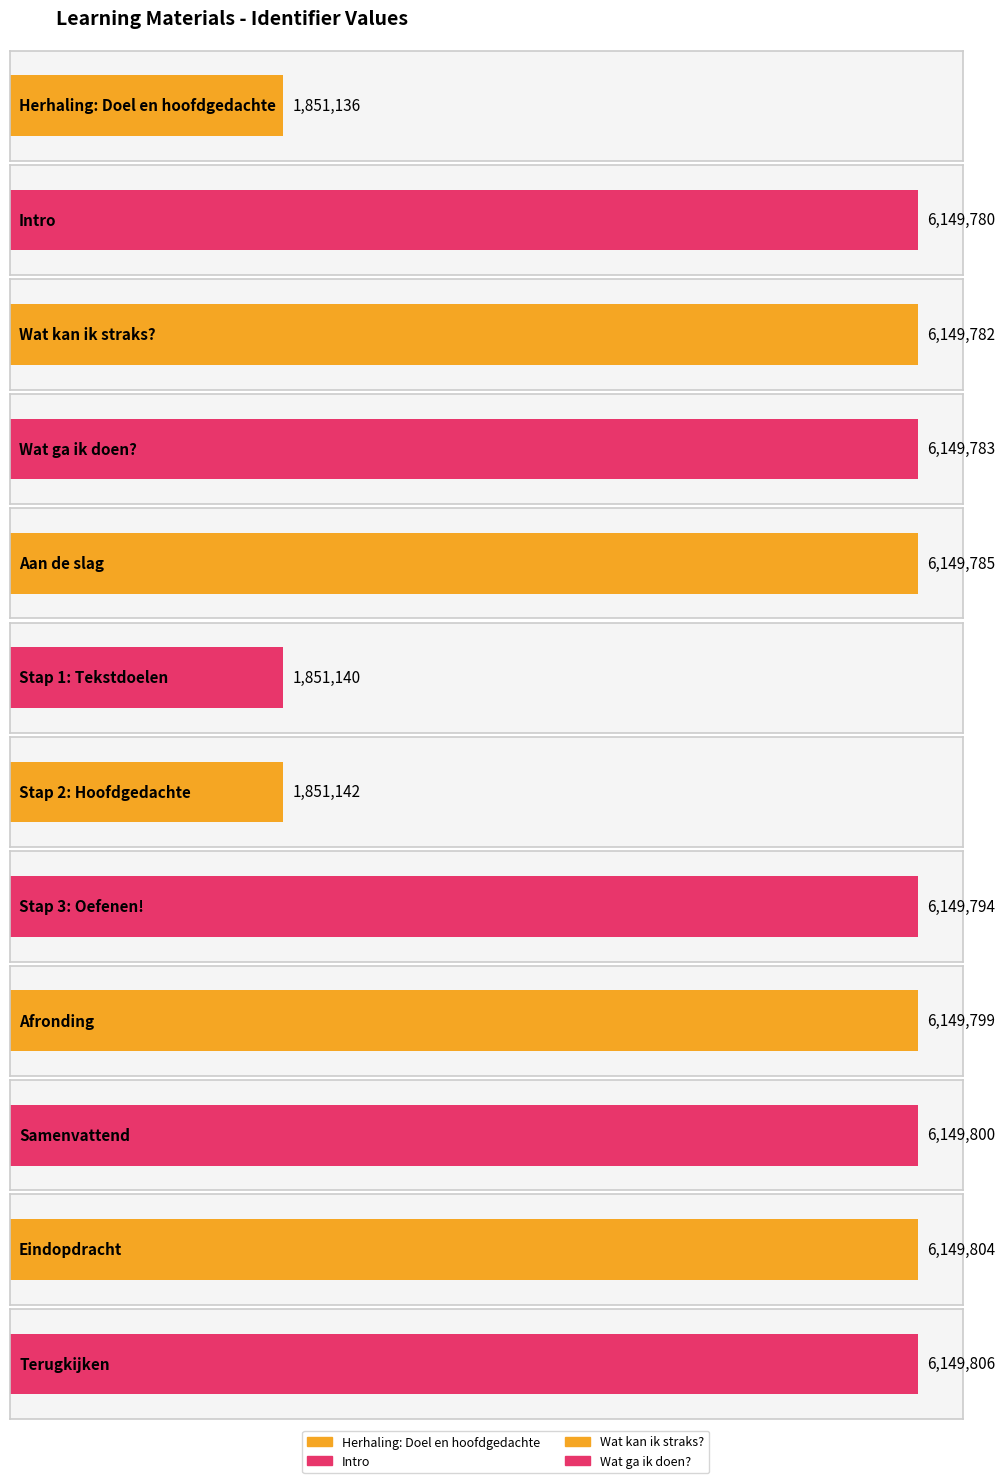

Where is the data nearest to the value 4000471?

Intro